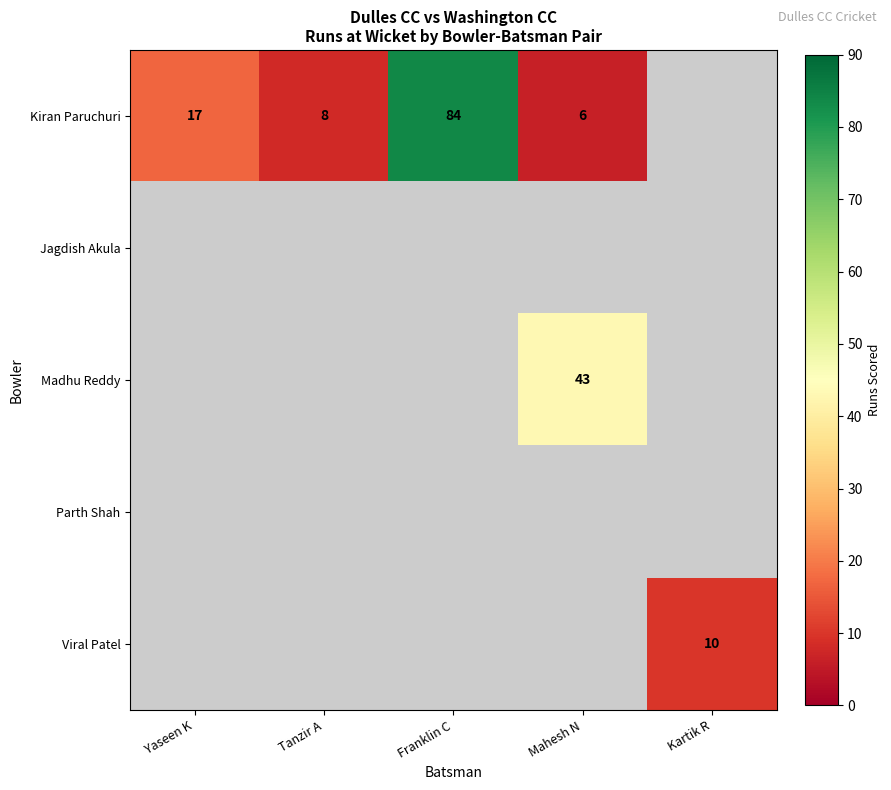

The Kiran Paruchuri series shows 3 at Tanzir A. True or false?

False